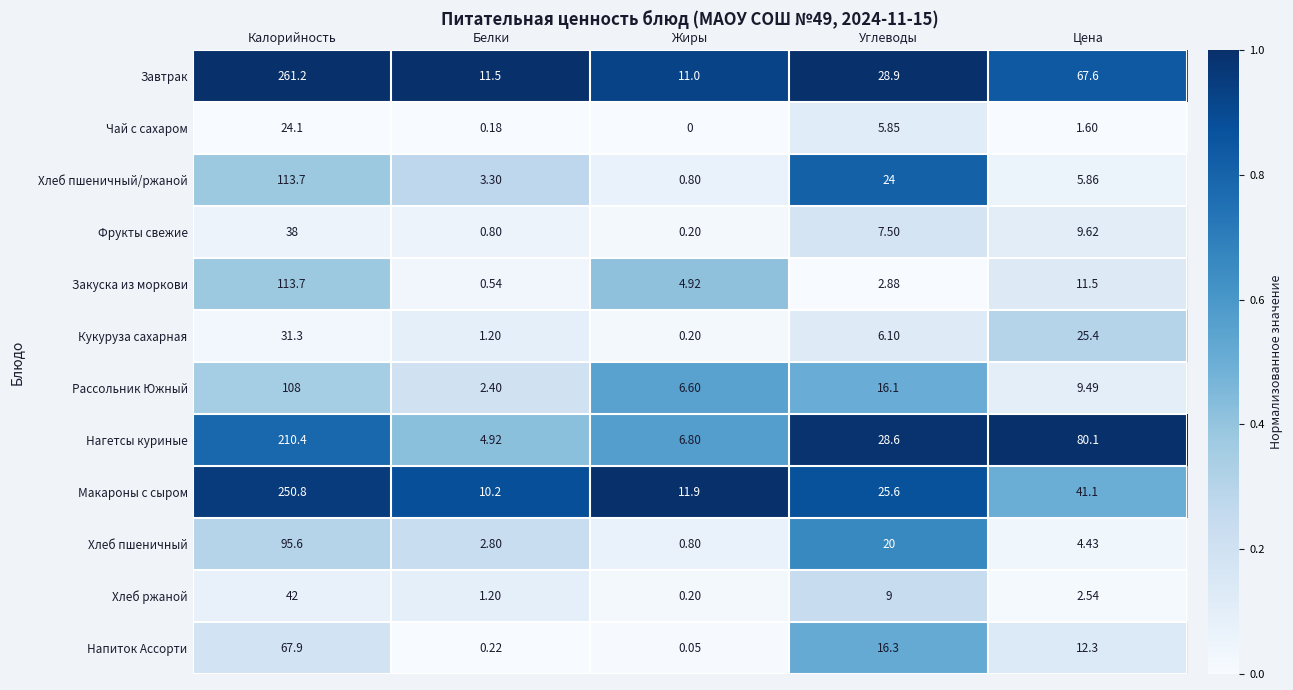

At which category does the chart reach its peak across all series?

Калорийность